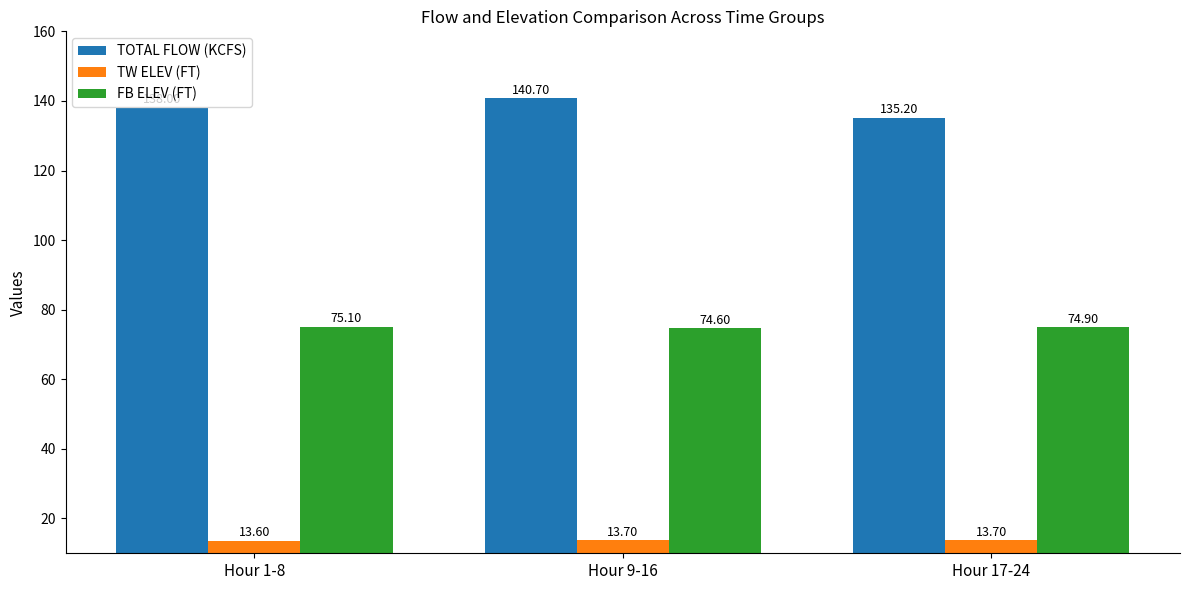

At which label is FB ELEV (FT) closest to 74?

Hour 9-16